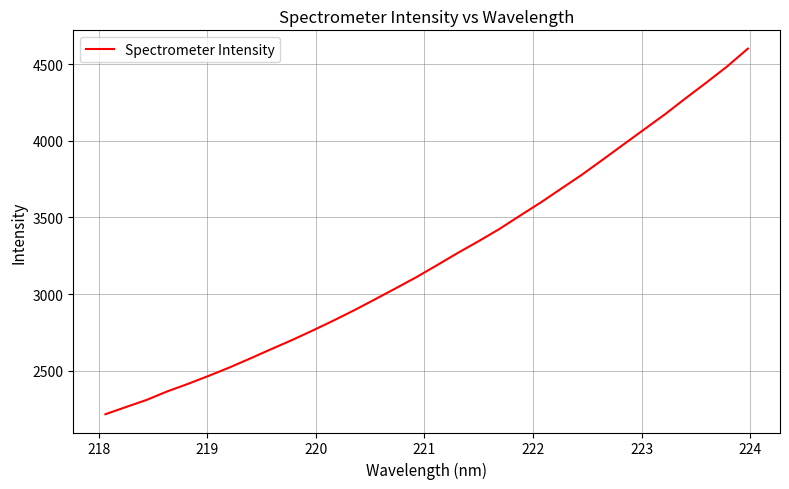

What is the difference between the maximum and minimum values?

2385.8